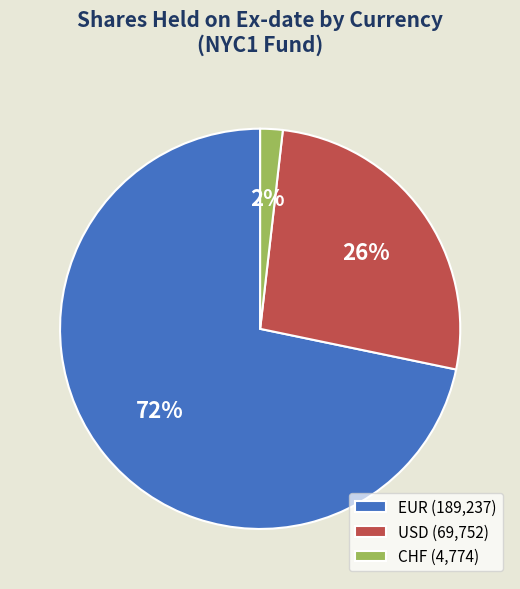

To the nearest percent, what is the difference between the largest and smallest slice percentages?

70%